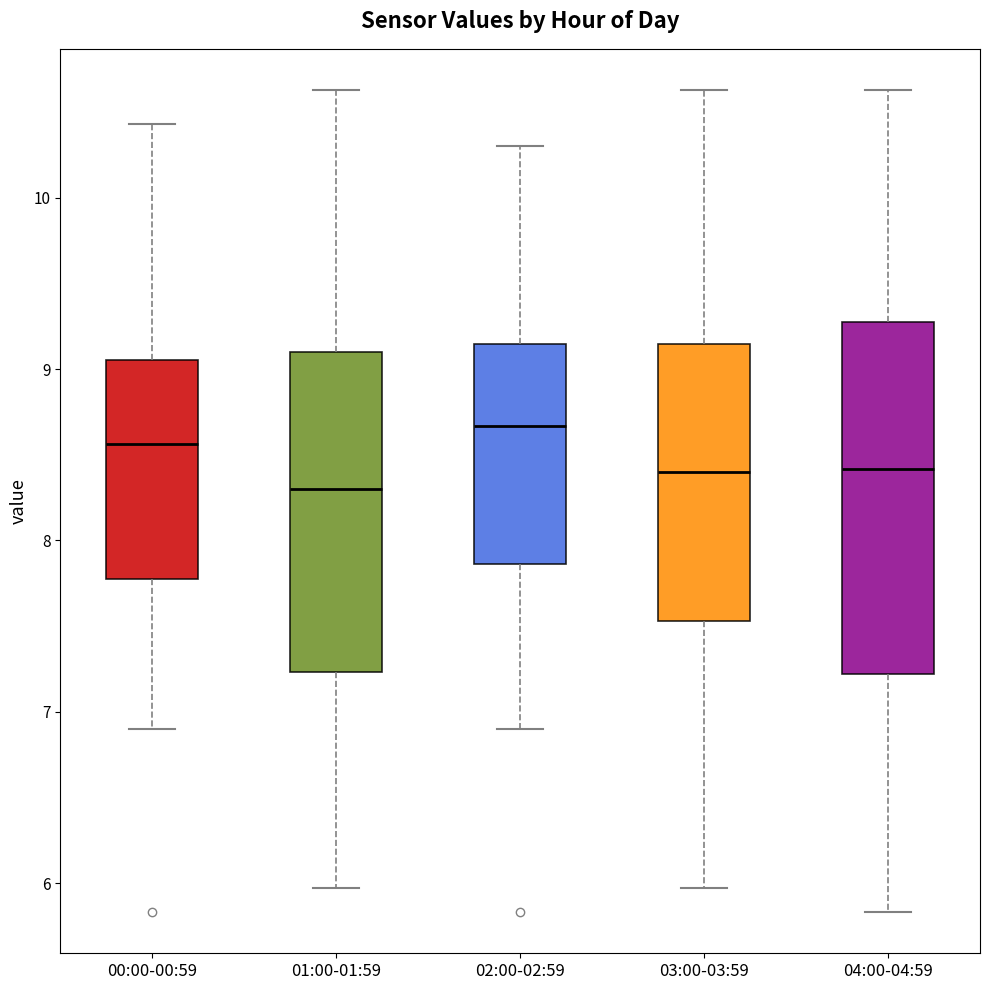

Reading left to right, read every box against the y-axis: the position of its median line, the range the box covers, and the ends of its whiskers. The values are not printed on the chart, so give them approximately, as read against the axis.

00:00-00:59: median 8.6, box 7.8 to 9.1, whiskers 6.9 to 10.4
01:00-01:59: median 8.3, box 7.2 to 9.1, whiskers 6.0 to 10.6
02:00-02:59: median 8.7, box 7.9 to 9.1, whiskers 6.9 to 10.3
03:00-03:59: median 8.4, box 7.5 to 9.1, whiskers 6.0 to 10.6
04:00-04:59: median 8.4, box 7.2 to 9.3, whiskers 5.8 to 10.6